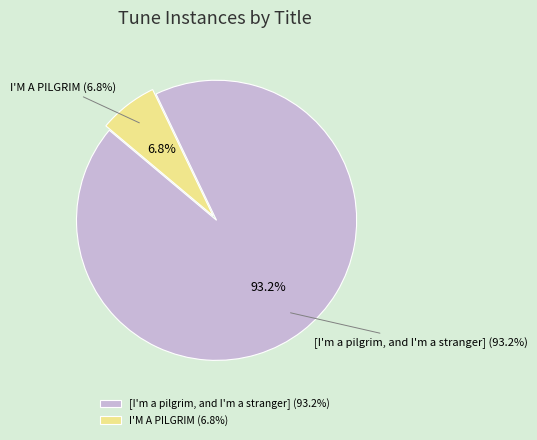

True or false: I'M A PILGRIM accounts for 7% of the total.

True